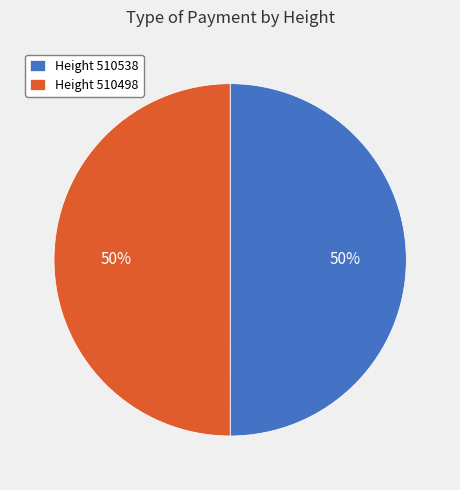

Approximately how many times larger is the value at Height 510498 compared to Height 510538?

1.0